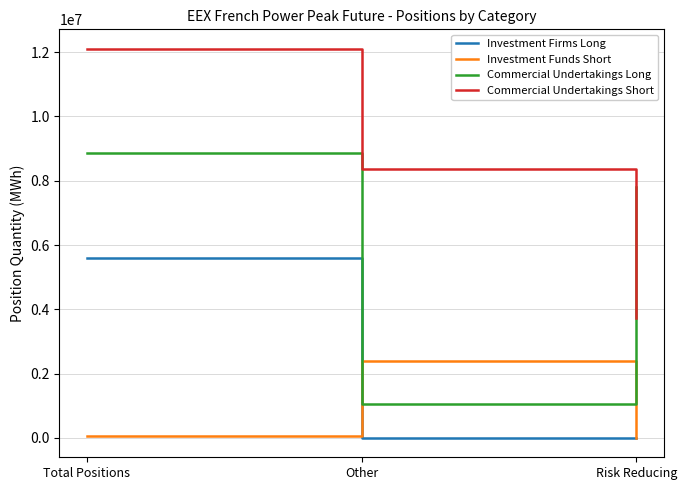

What is the highest value of the Commercial Undertakings Short series?

12107112